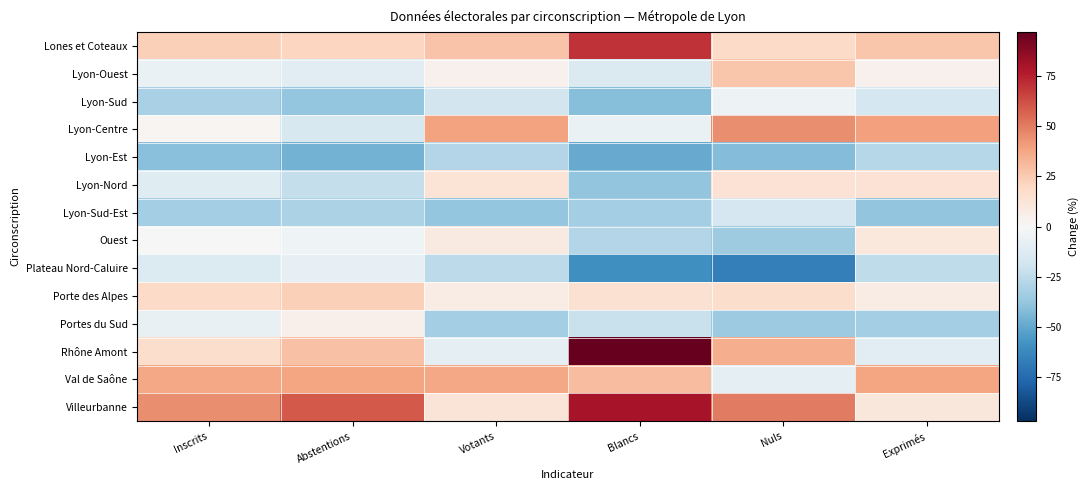

At which category is the sum across all series the highest?

Nuls